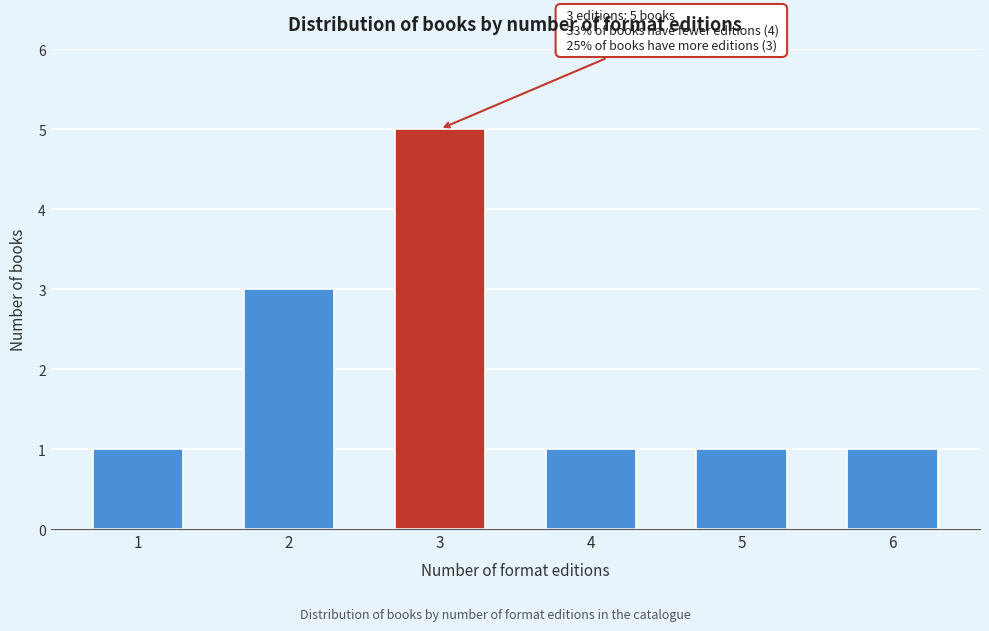

Reading left to right, extract all data points from this chart.

1	3	5	1	1	1